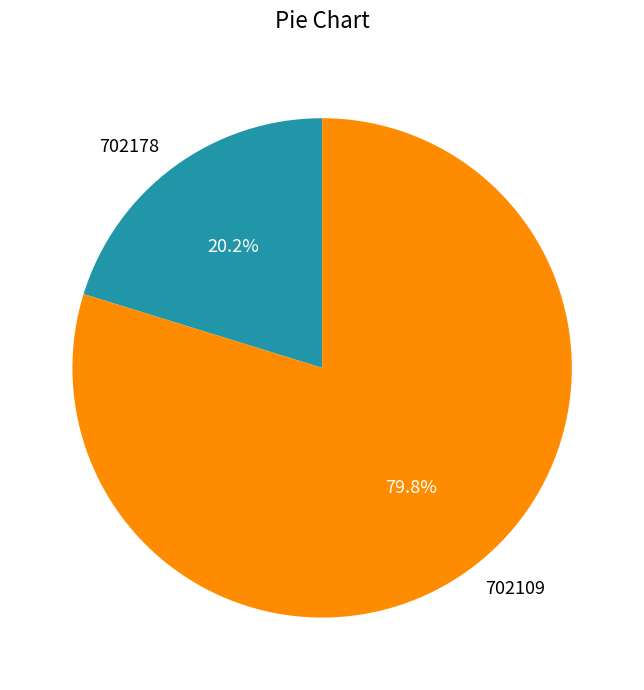

Between 702178 and 702109, which is larger?

702109